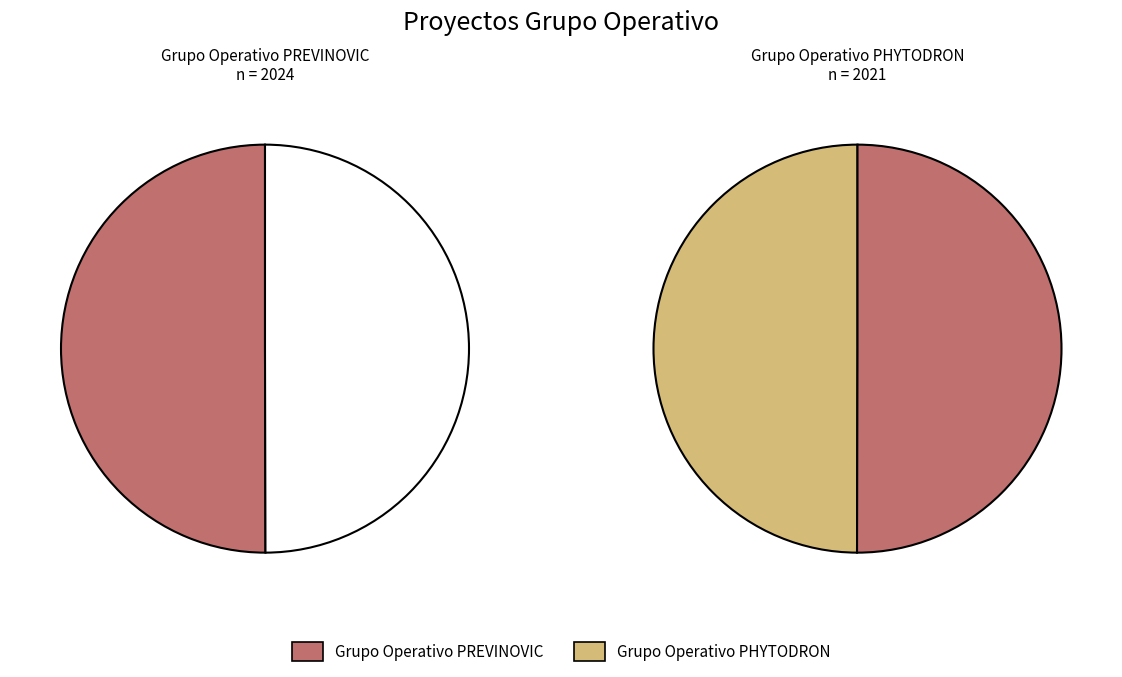

Is it true that Grupo Operativo PREVINOVIC is 41% of the pie?

False